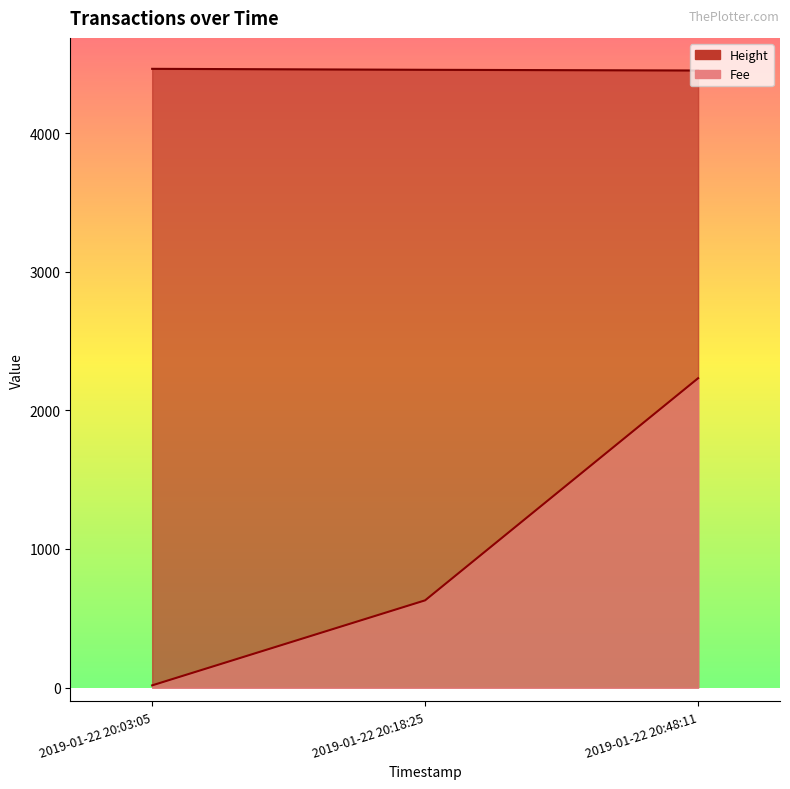

What are all the series names shown in the legend?

Fee, Height